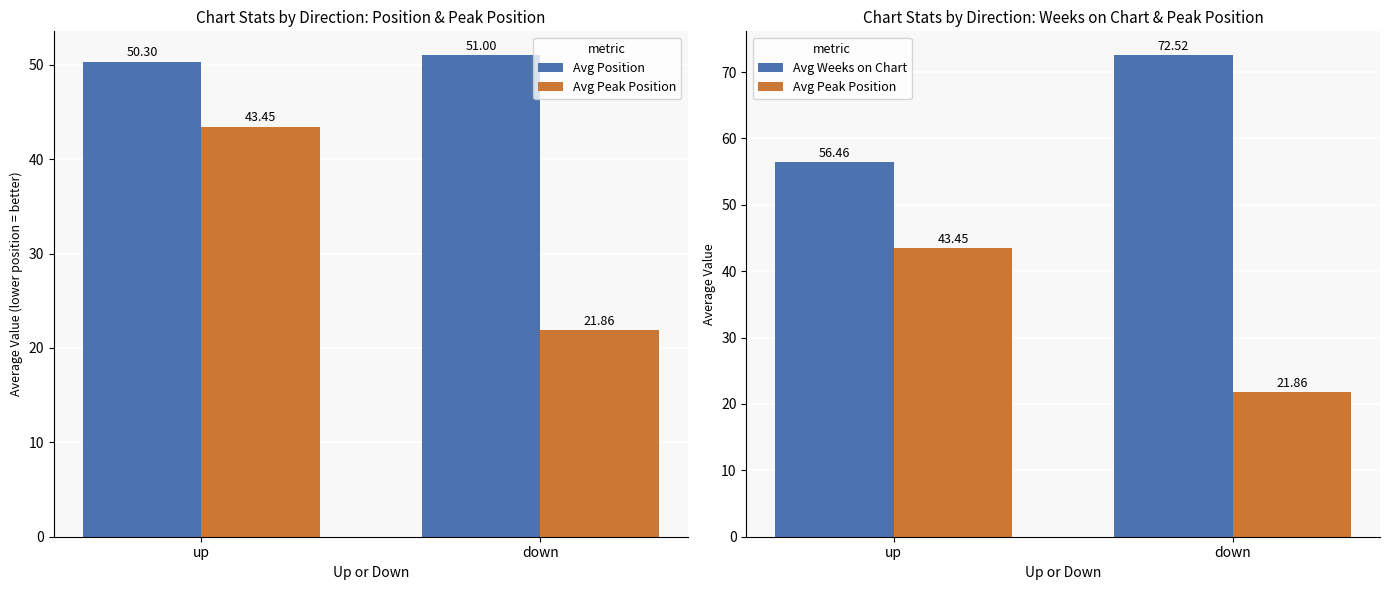

Reading left to right, extract all data points from this chart.

Avg Position: 50.3	51.0
Avg Peak Position: 43.5	21.9
Avg Weeks on Chart: 56.5	72.5